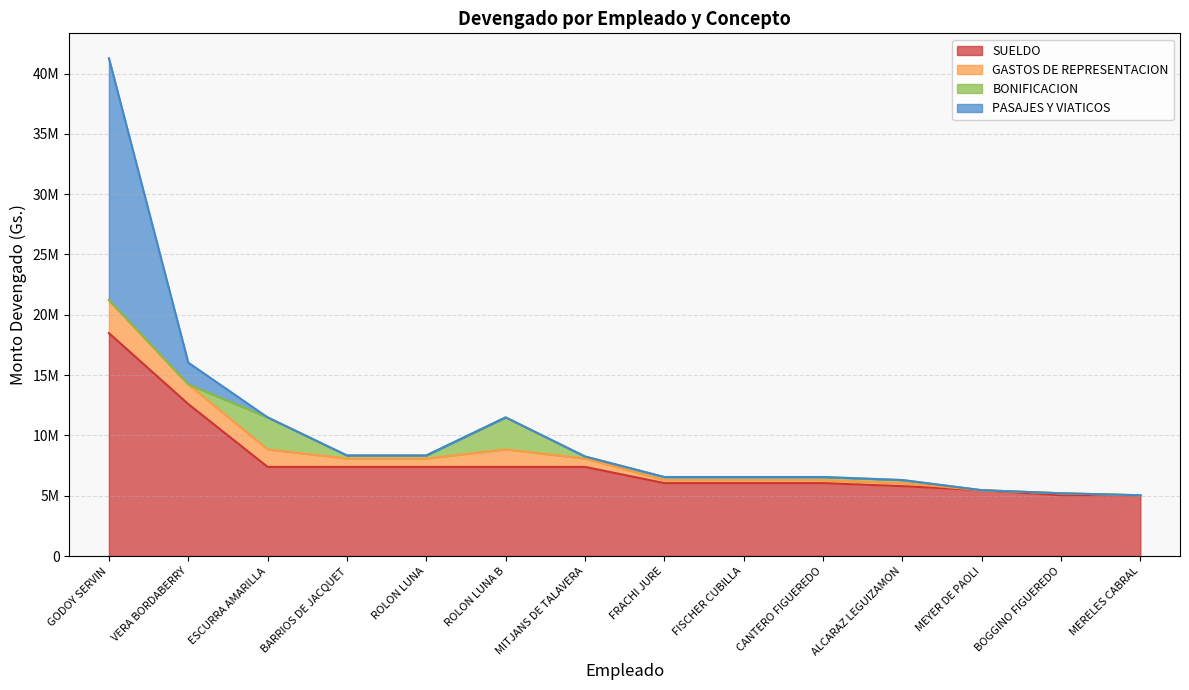

What position from the right is MEYER DE PAOLI?

3